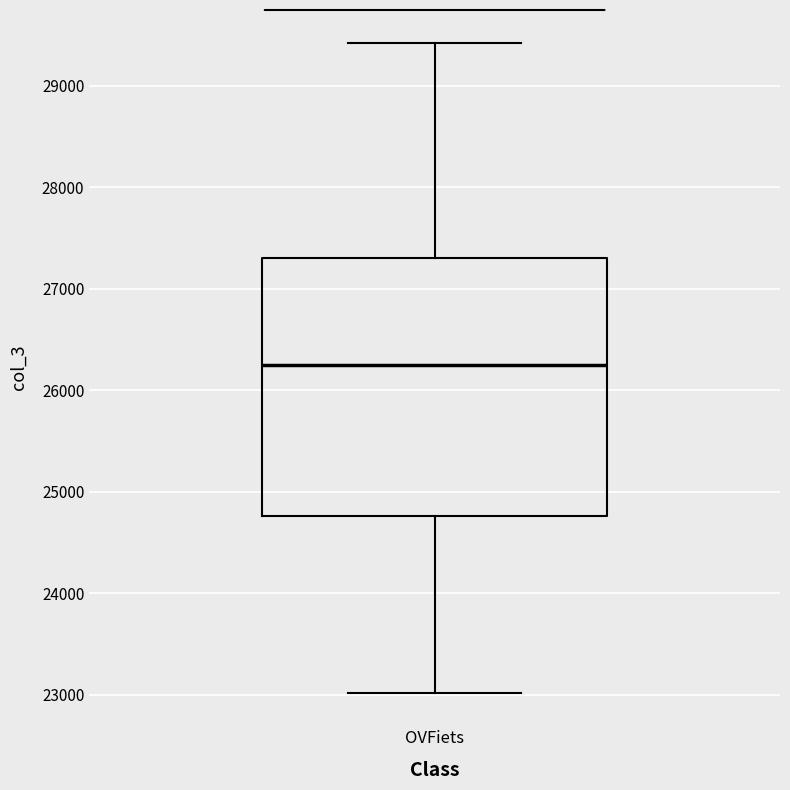

Transcribe this box plot: give where the median line is, the range the box spans, and where the two whiskers end, as read against the y-axis. The values are not printed on the chart, so give them approximately, as read against the axis.

median 26300, box 24800 to 27300, whiskers 23000 to 29400